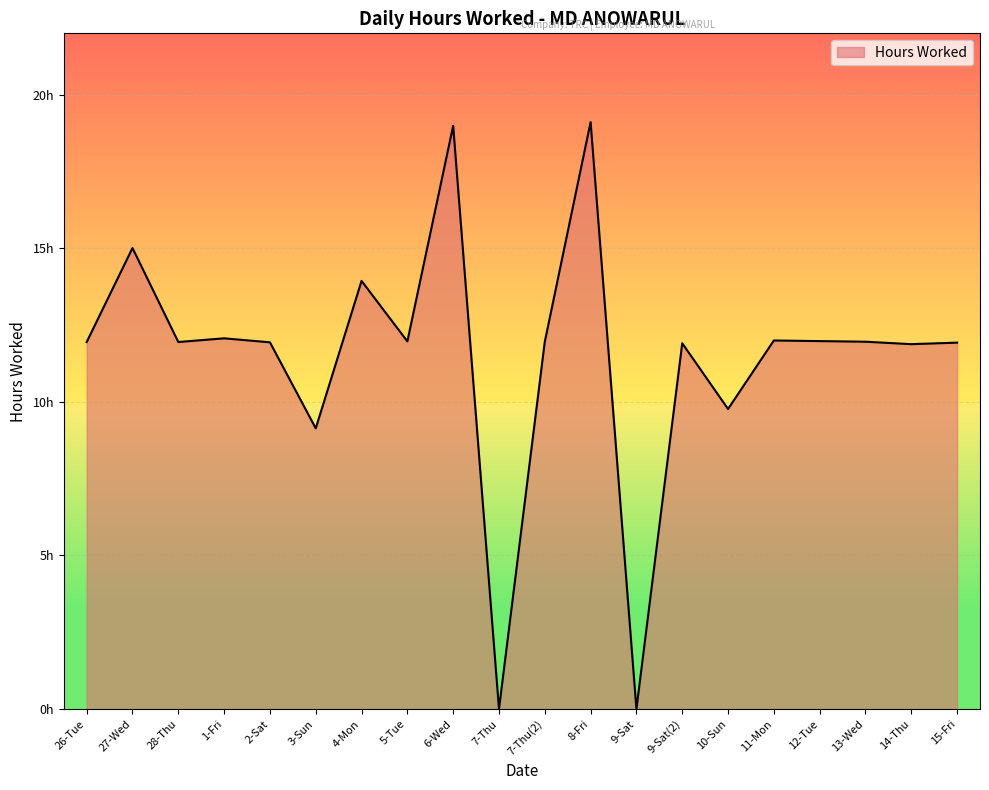

Does the chart display data point markers on the line(s)?

No